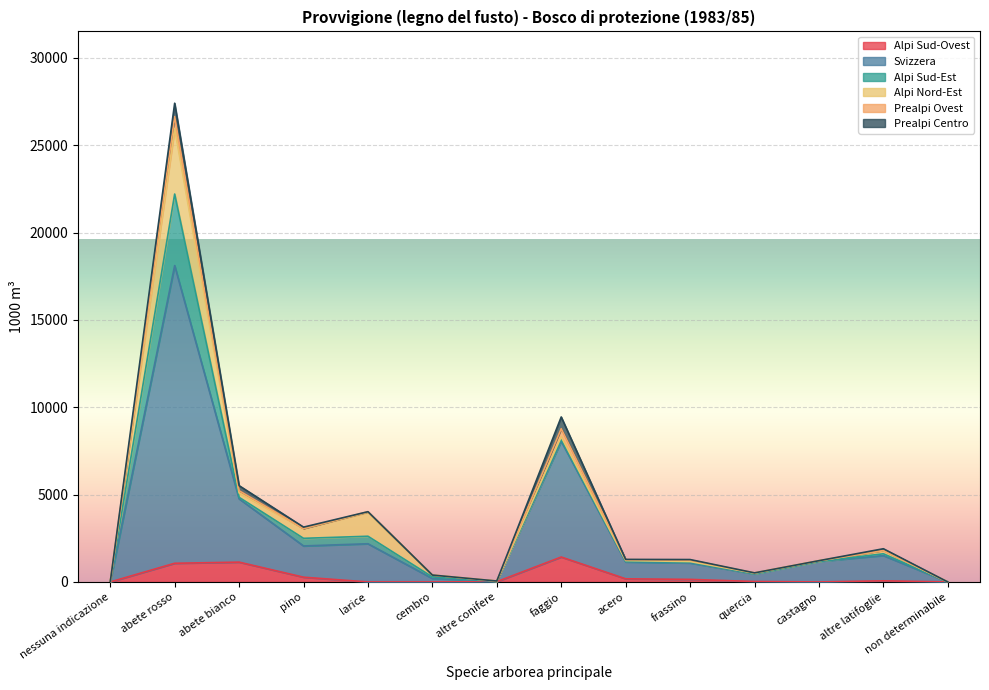

Does the chart display data point markers on the line(s)?

No